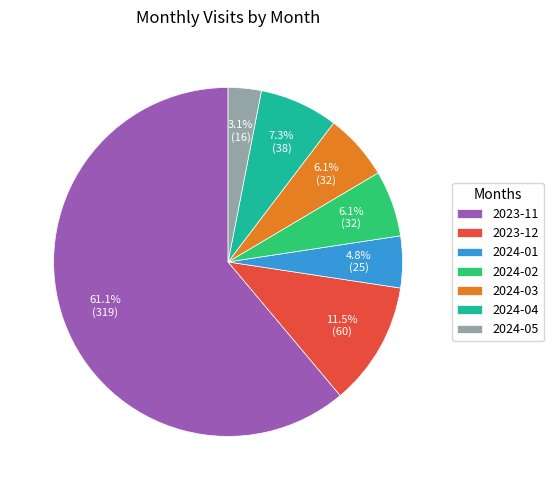

Combined, what portion of the pie is 2023-11 and 2024-02?

67.2%